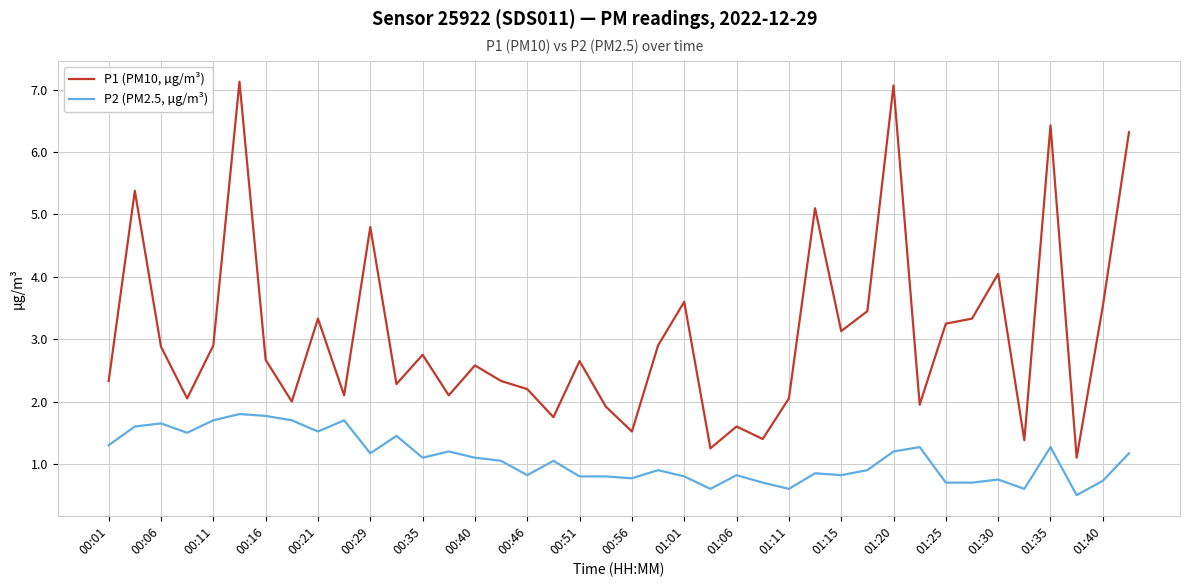

What is the maximum value for P1 (PM10, µg/m³)?

7.1